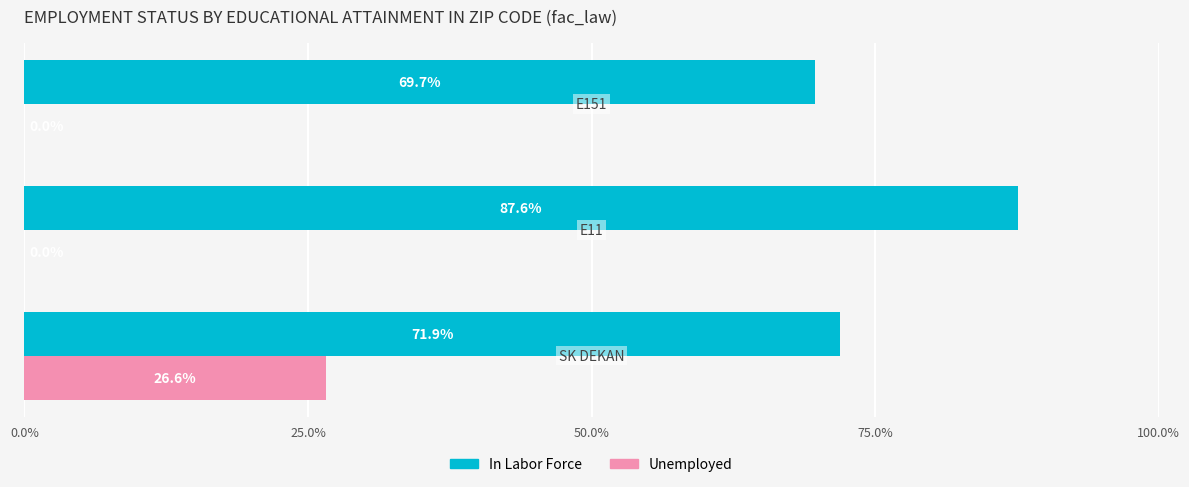

What are all the series names shown in the legend?

In Labor Force, Unemployed